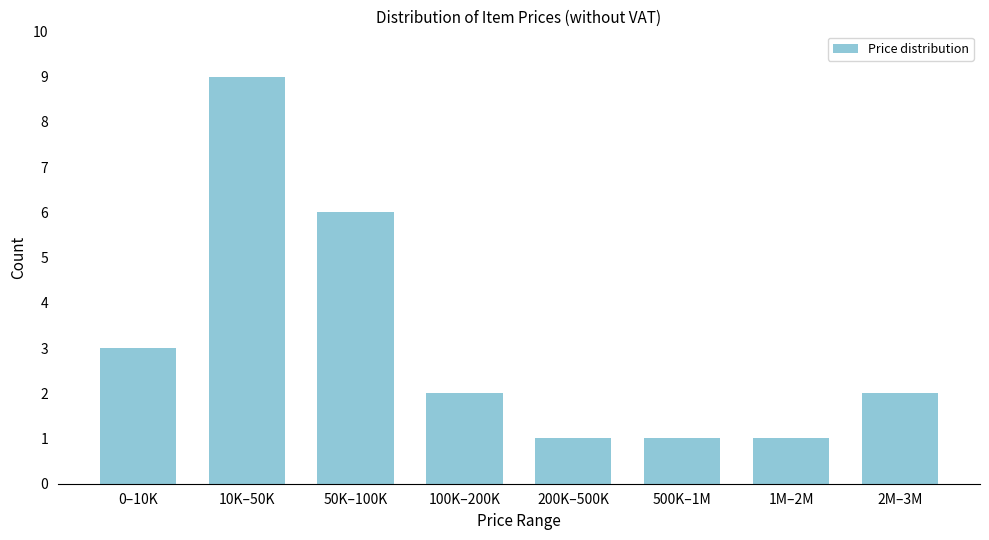

Reading left to right, transcribe all the data shown in this chart.

3	9	6	2	1	1	1	2